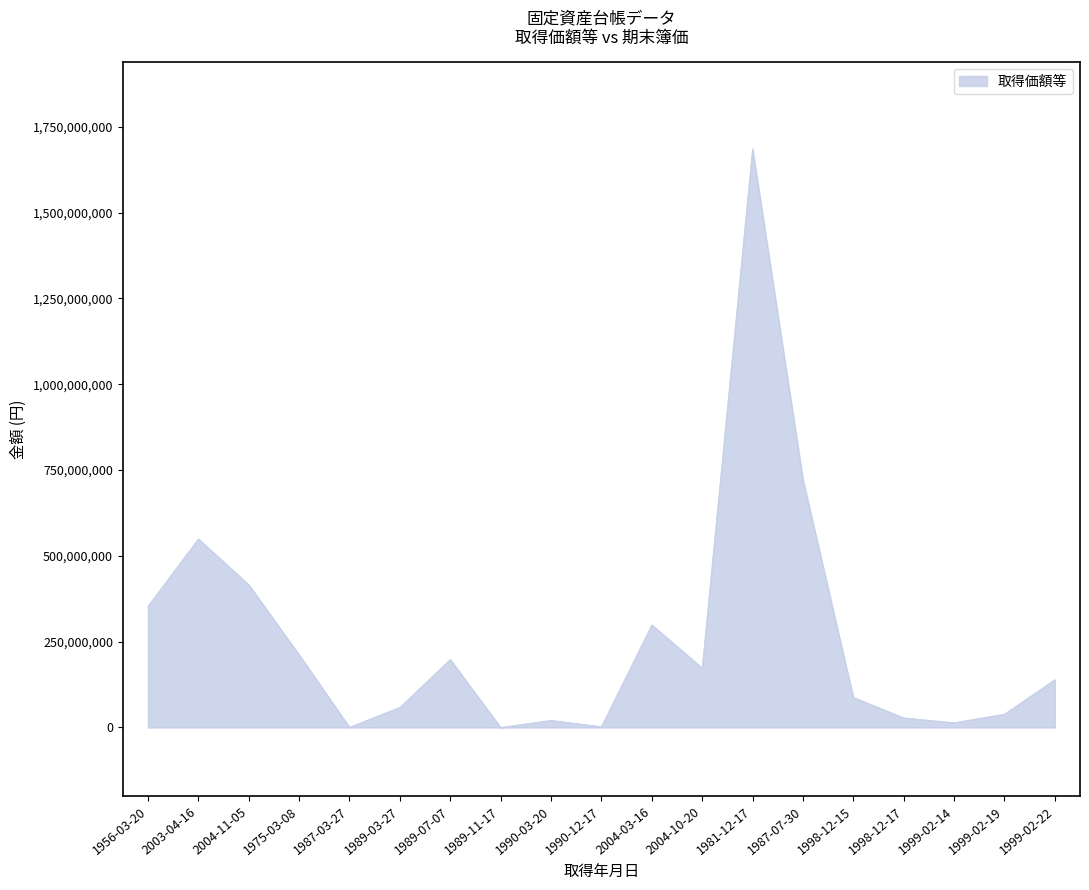

How many lines are shown in the chart?

1